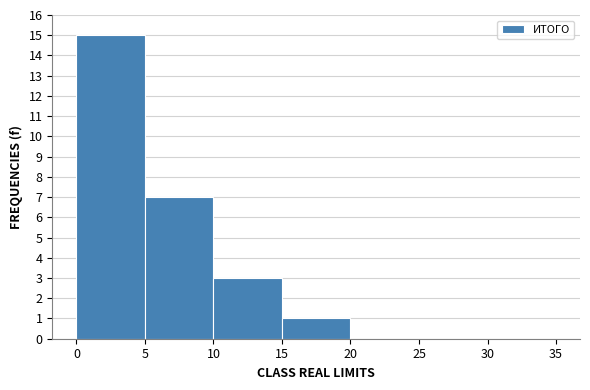

Reading left to right, list every bar in this chart as the range it spans on the x-axis followed by its height. The values are not printed on the chart, so give them approximately, as read against the axis.

0 to 5: 15
5 to 10: 7
10 to 15: 3
15 to 20: 1
20 to 25: 0
25 to 30: 0
30 to 35: 0